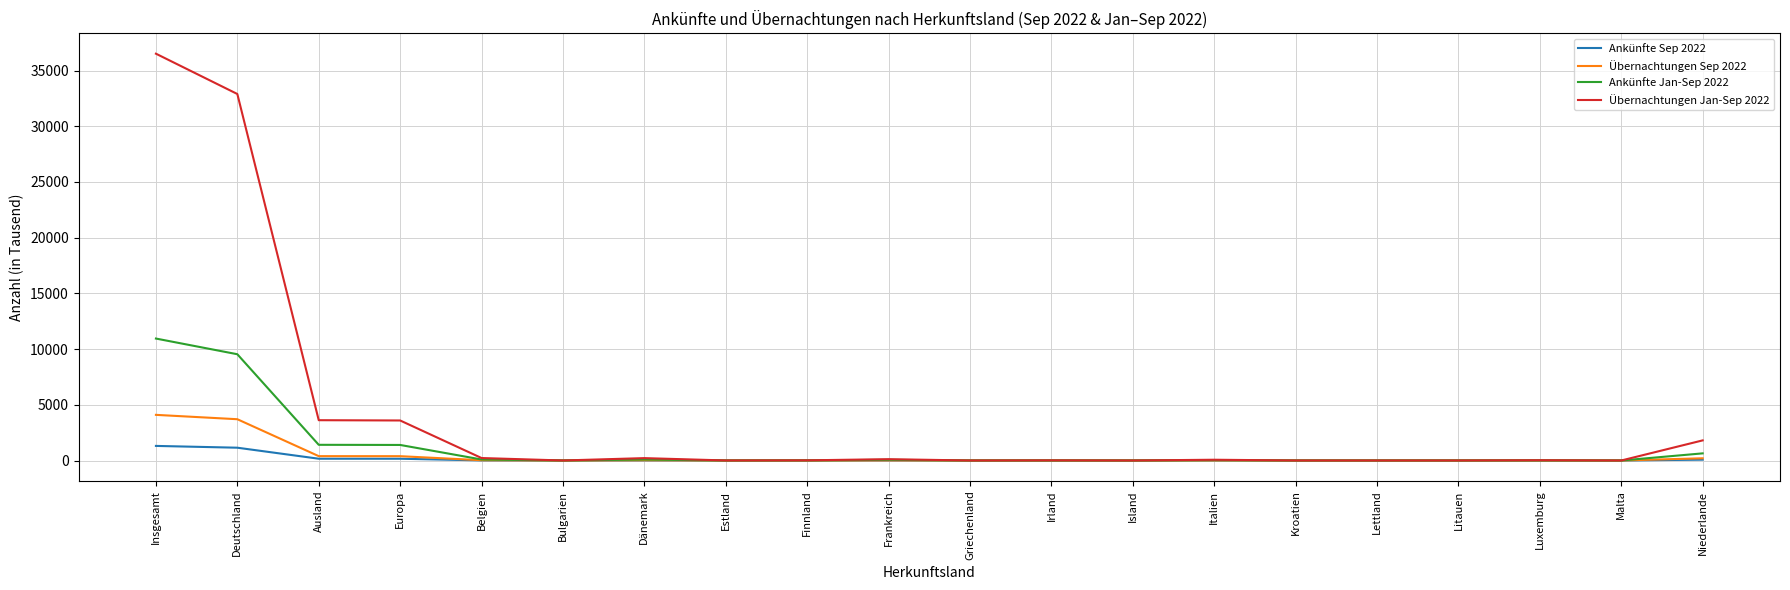

The value of Ankünfte Sep 2022 at Malta is 0.0. True or false?

True